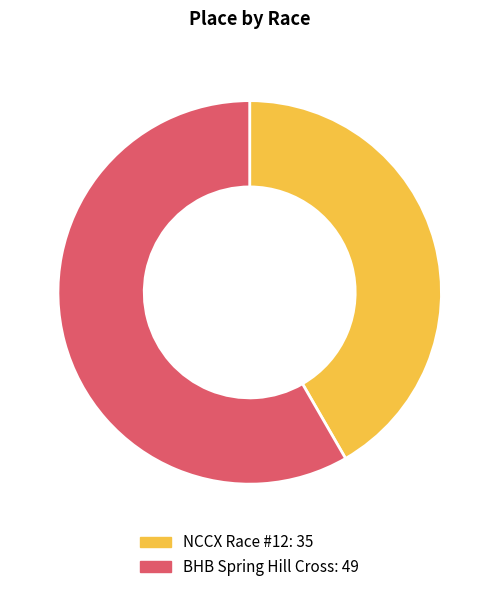

What is the majority slice?

BHB Spring Hill Cross